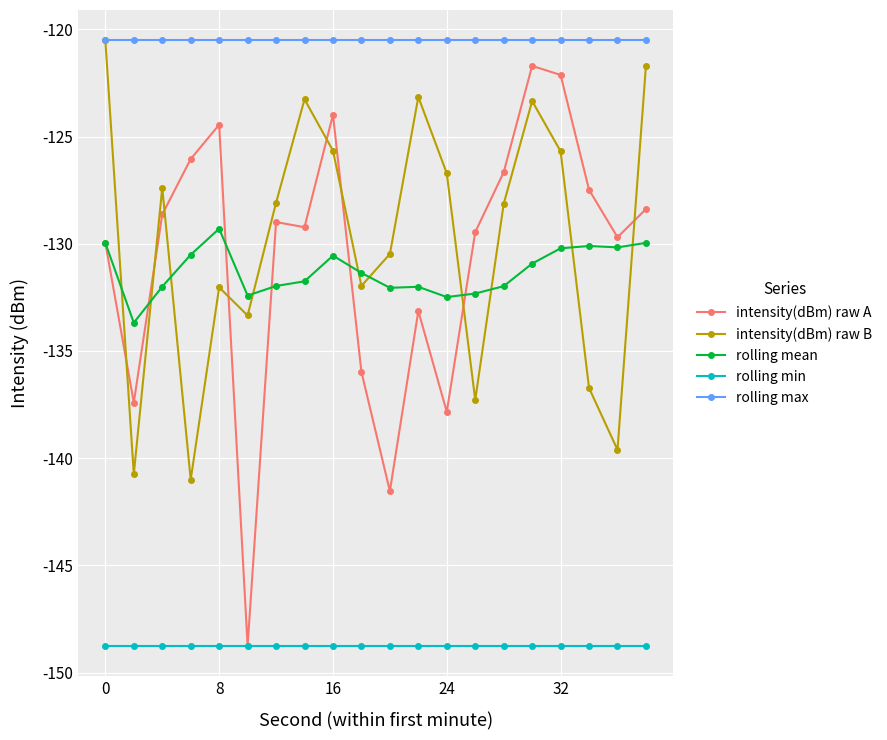

What is the average value of the rolling min series?

-148.7